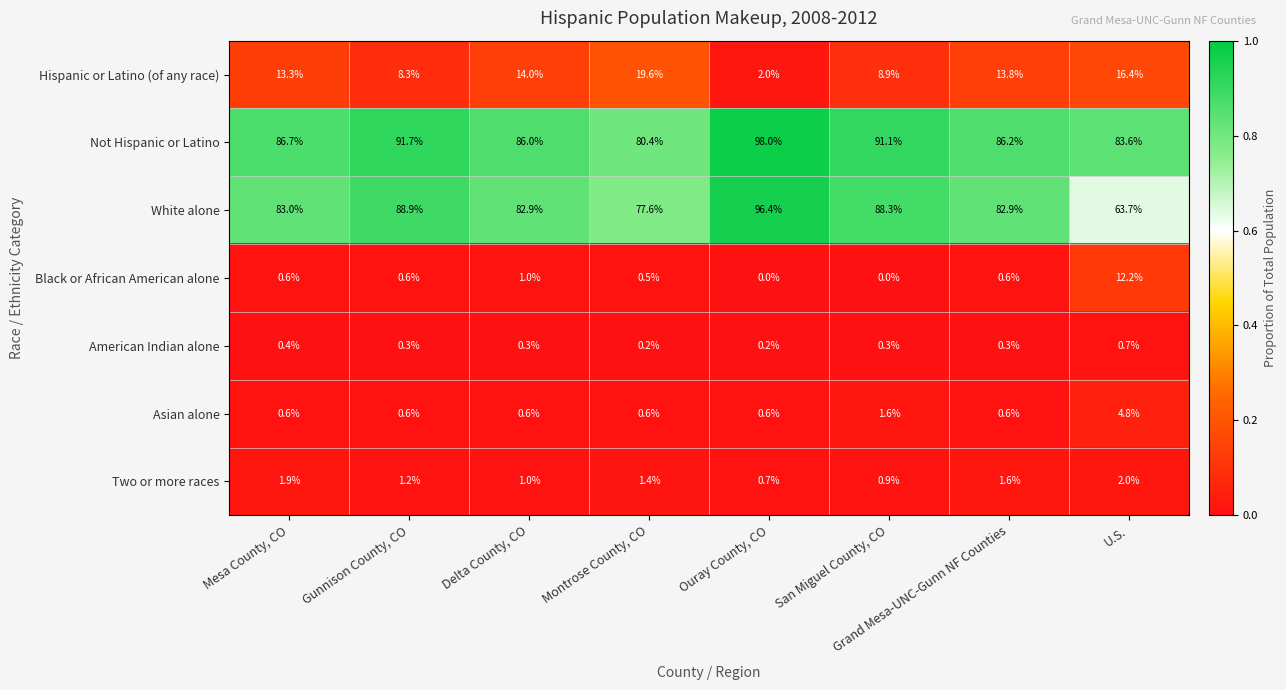

True or false: American Indian alone has a value of 0.2 at Montrose County, CO.

True